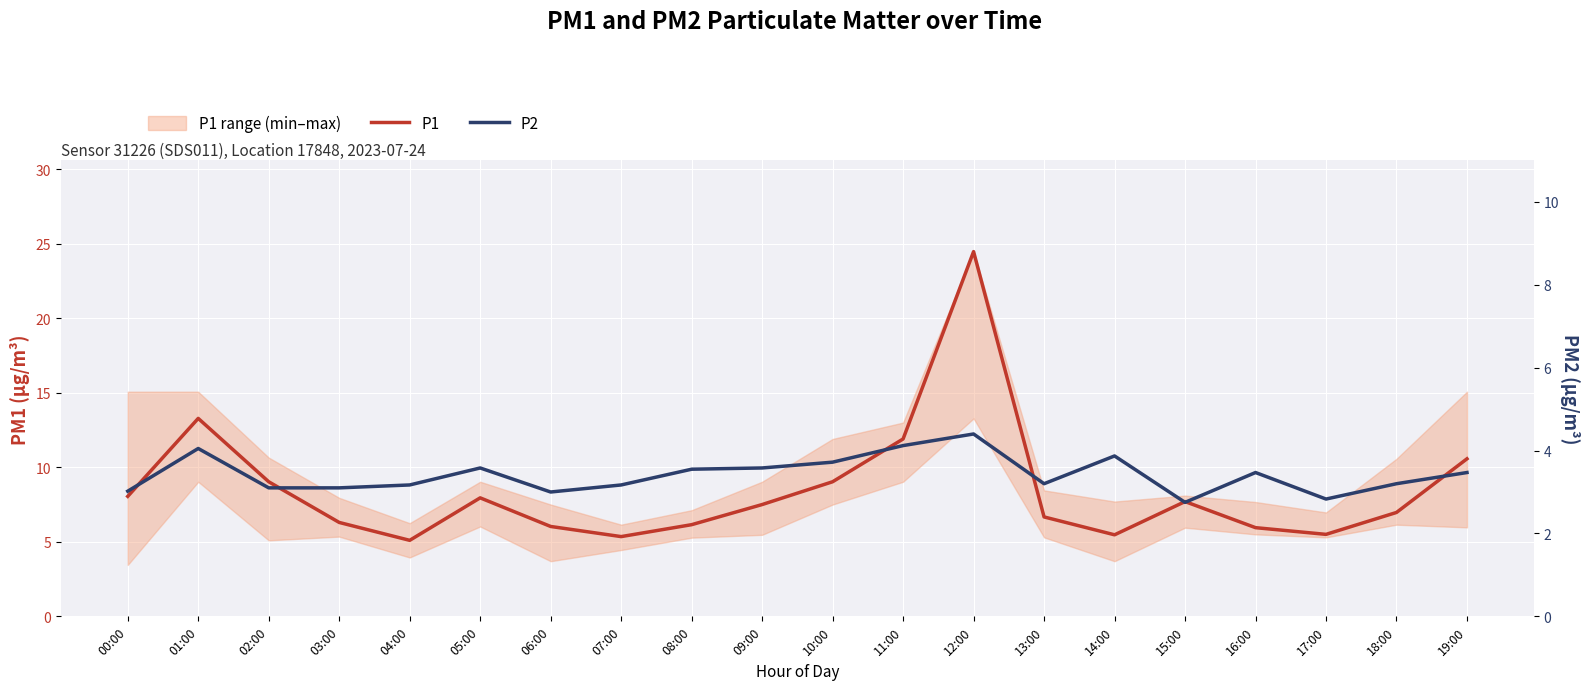

Which has a higher value, 18:00 or 15:00?

15:00